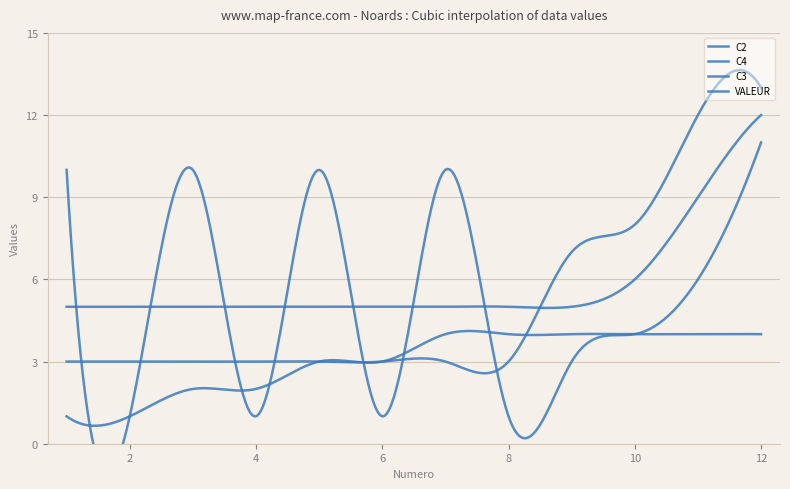

At which label is C3 closest to 8?

11